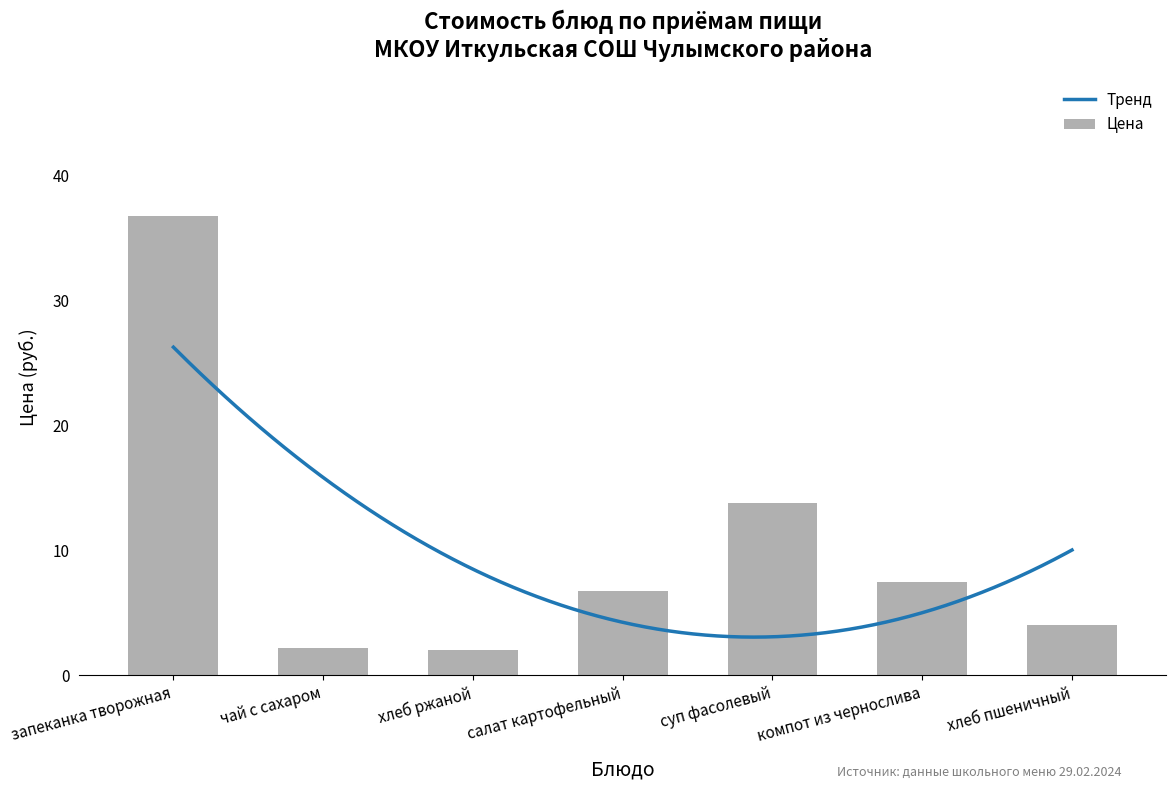

Which label corresponds to the smallest value in the chart?

хлеб ржаной